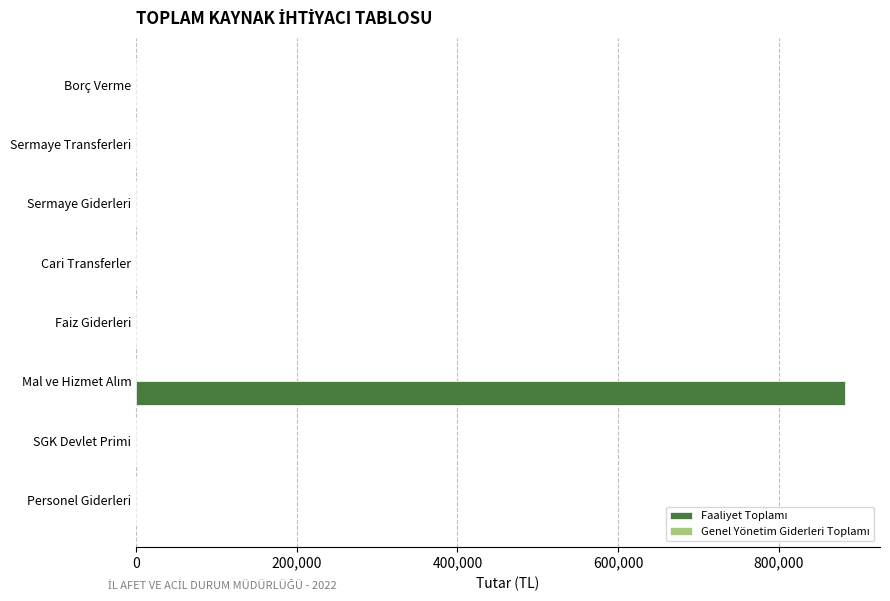

What is the sum of all values?

881765